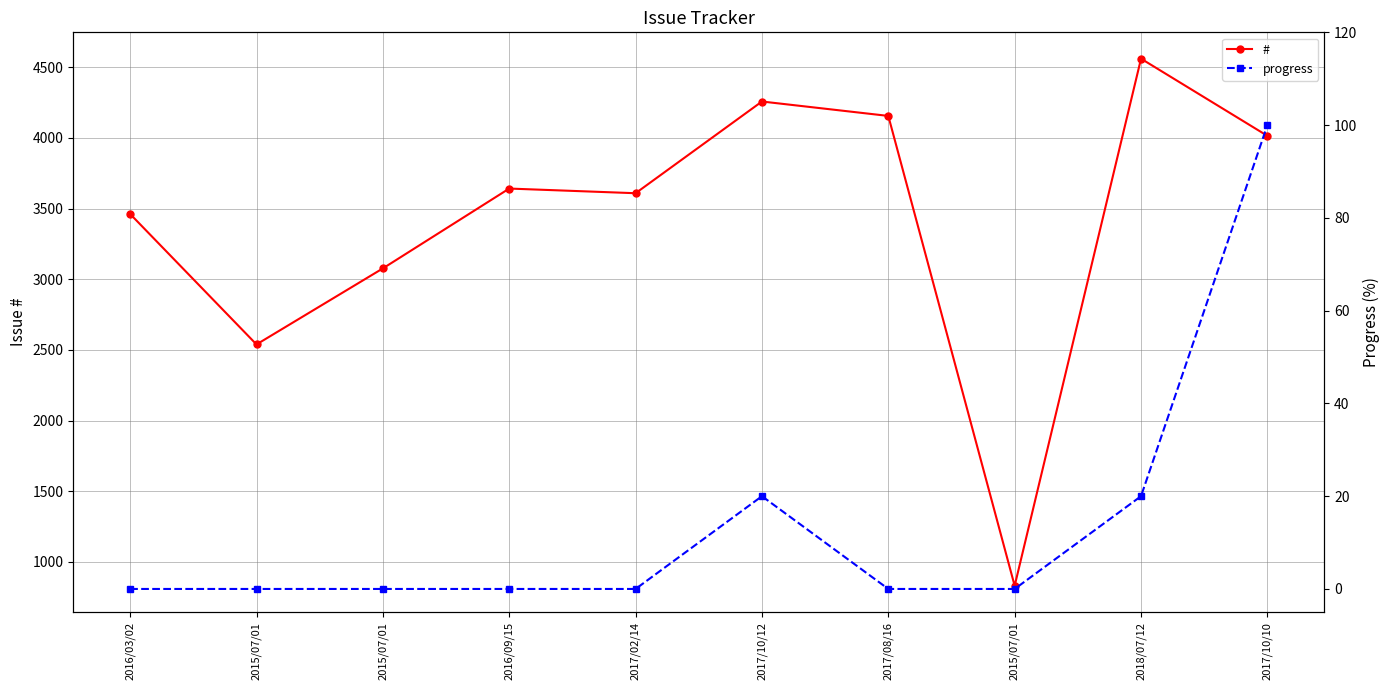

What is the sum of all progress values?

140